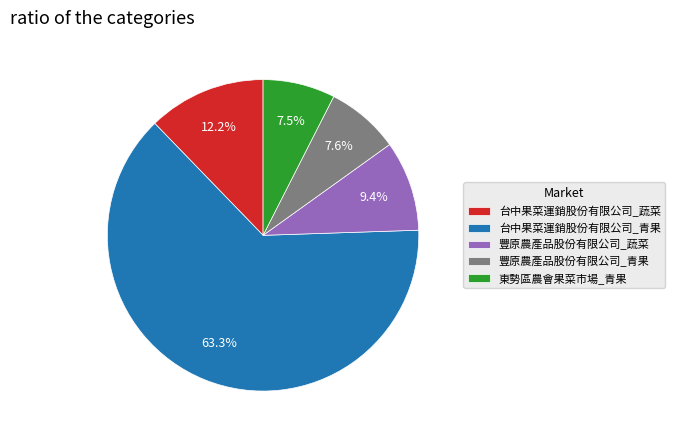

Count the number of slices in the pie.

5